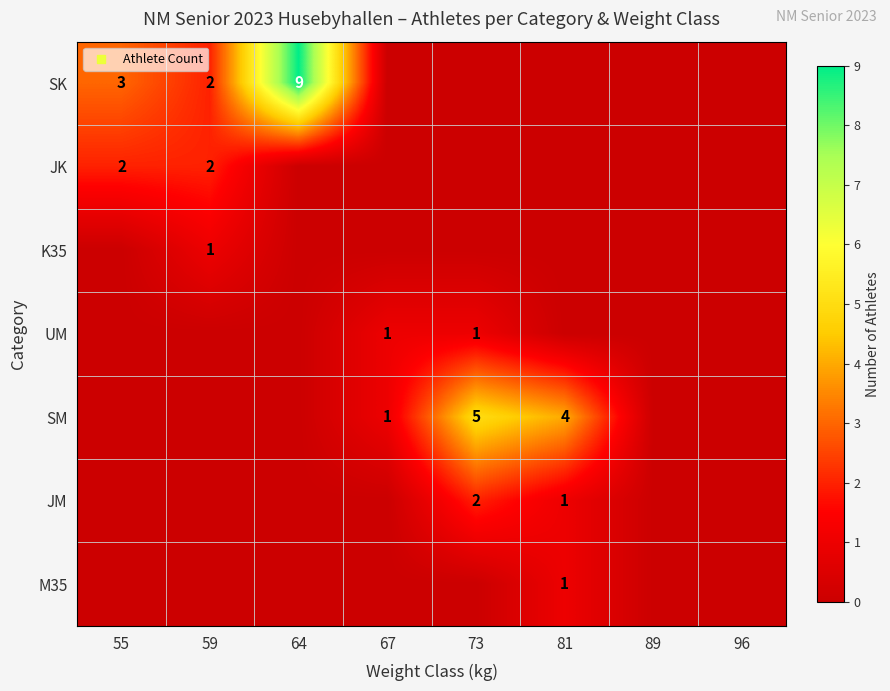

At how many categories does at least one series exceed 0?

6